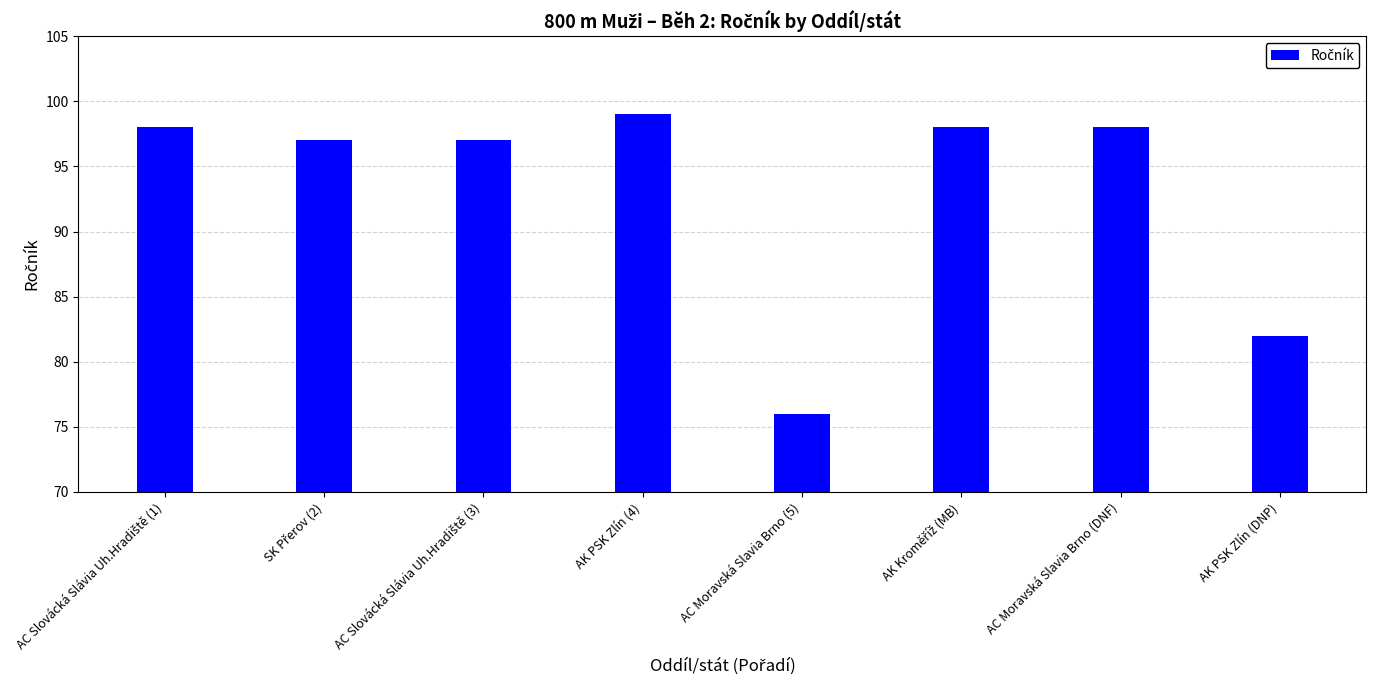

The value at AK PSK Zlín (4) is 99. True or false?

True